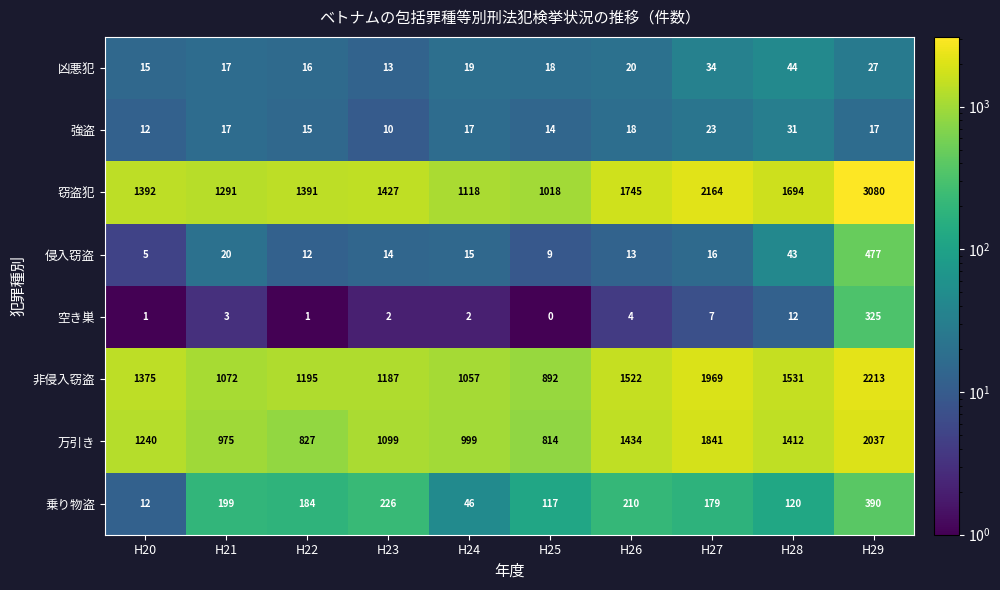

At which label is 乗り物盗 closest to 201?

H21